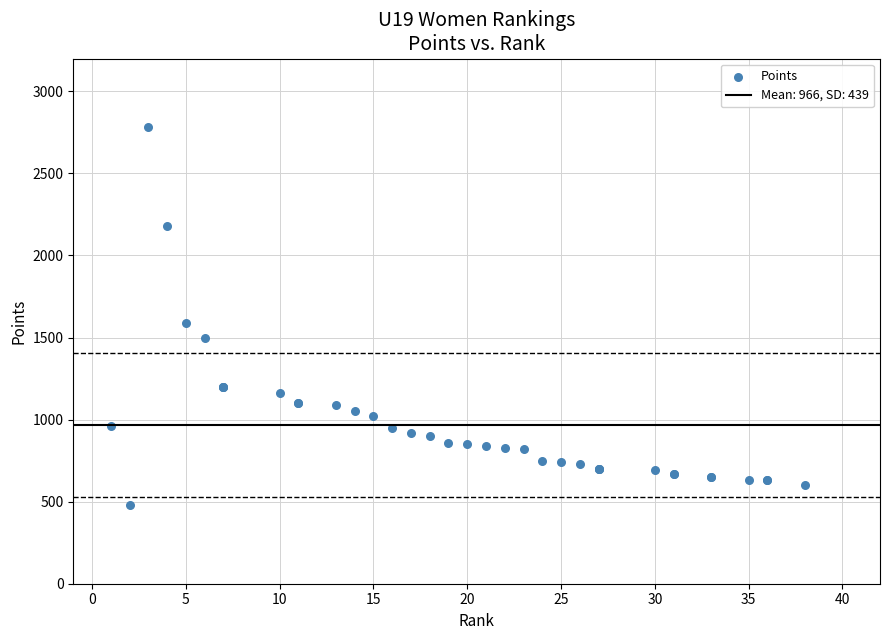

What Y value in the scatter plot is closest to 1630?

1590